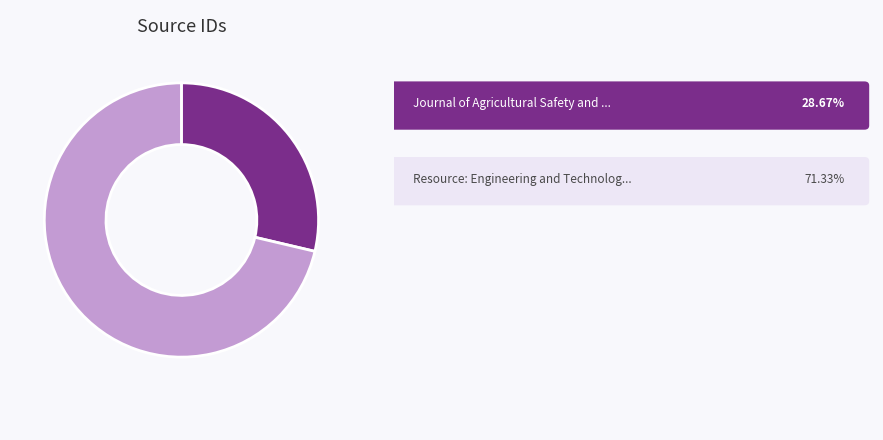

Is there any slice that represents more than half of the pie?

Yes